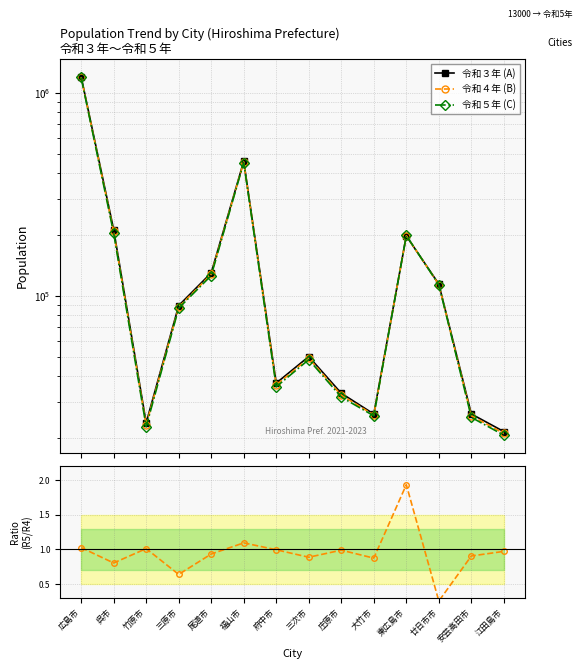

At how many categories does at least one series exceed 351263?

2